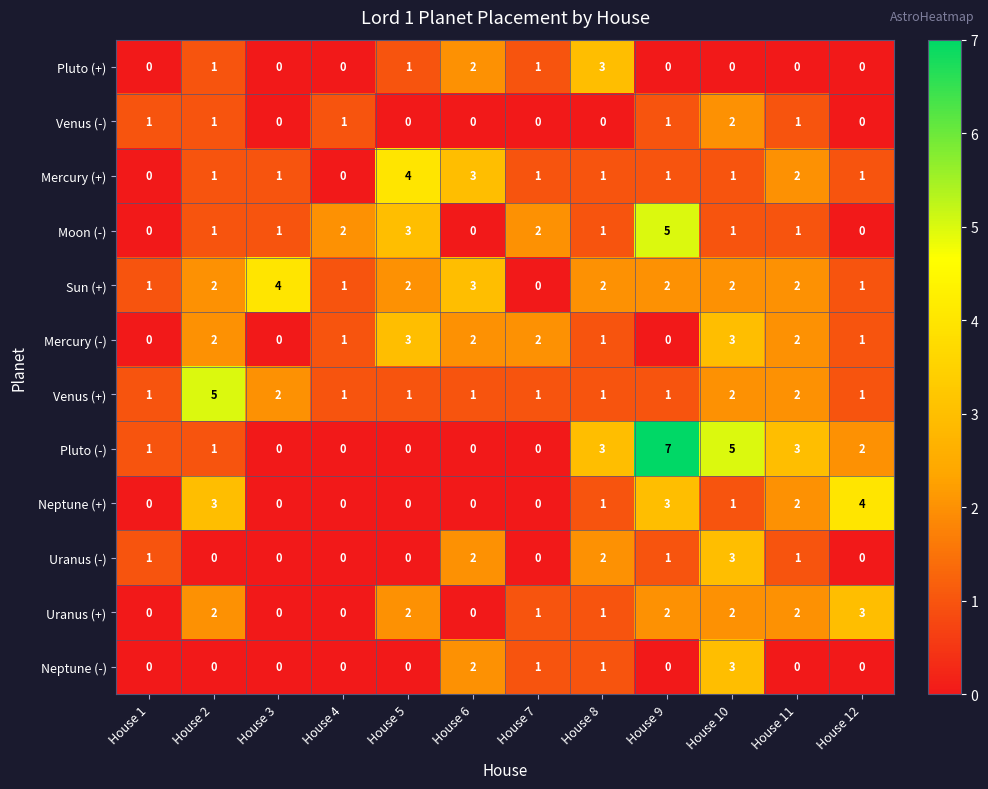

How many positive values does the Pluto (+) series have?

5